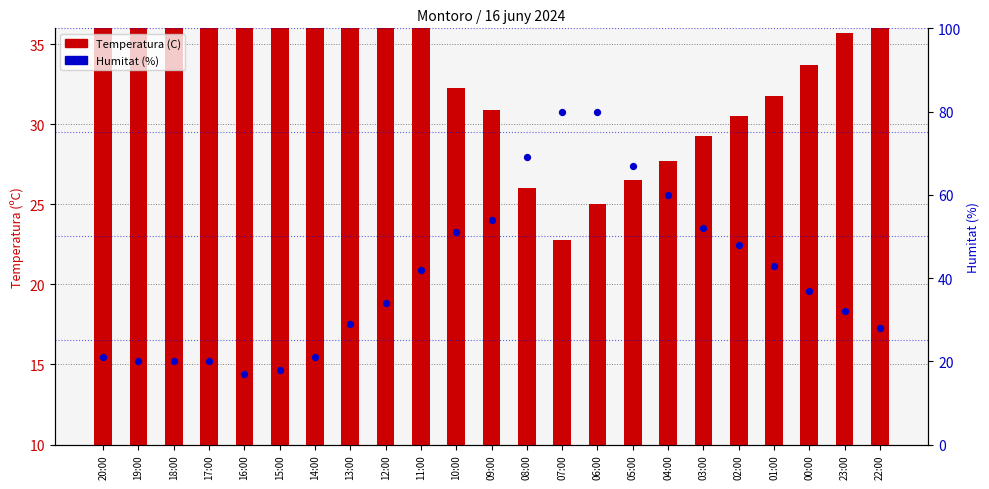

At how many categories does at least one series exceed 56?

5